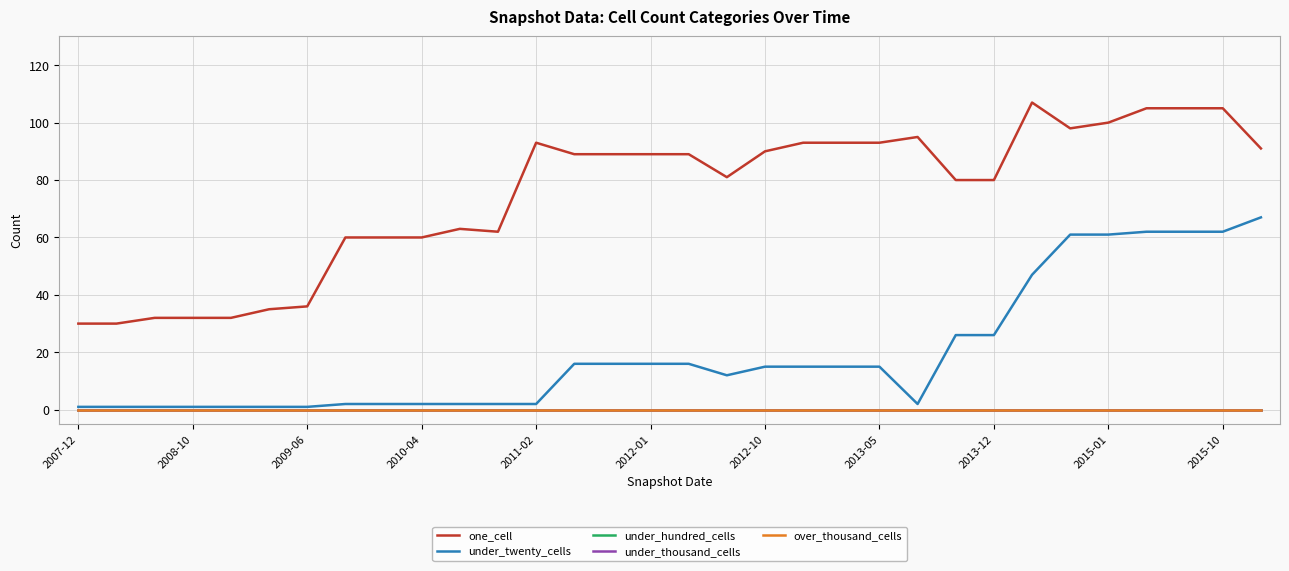

Does the chart have visible grid lines?

Yes